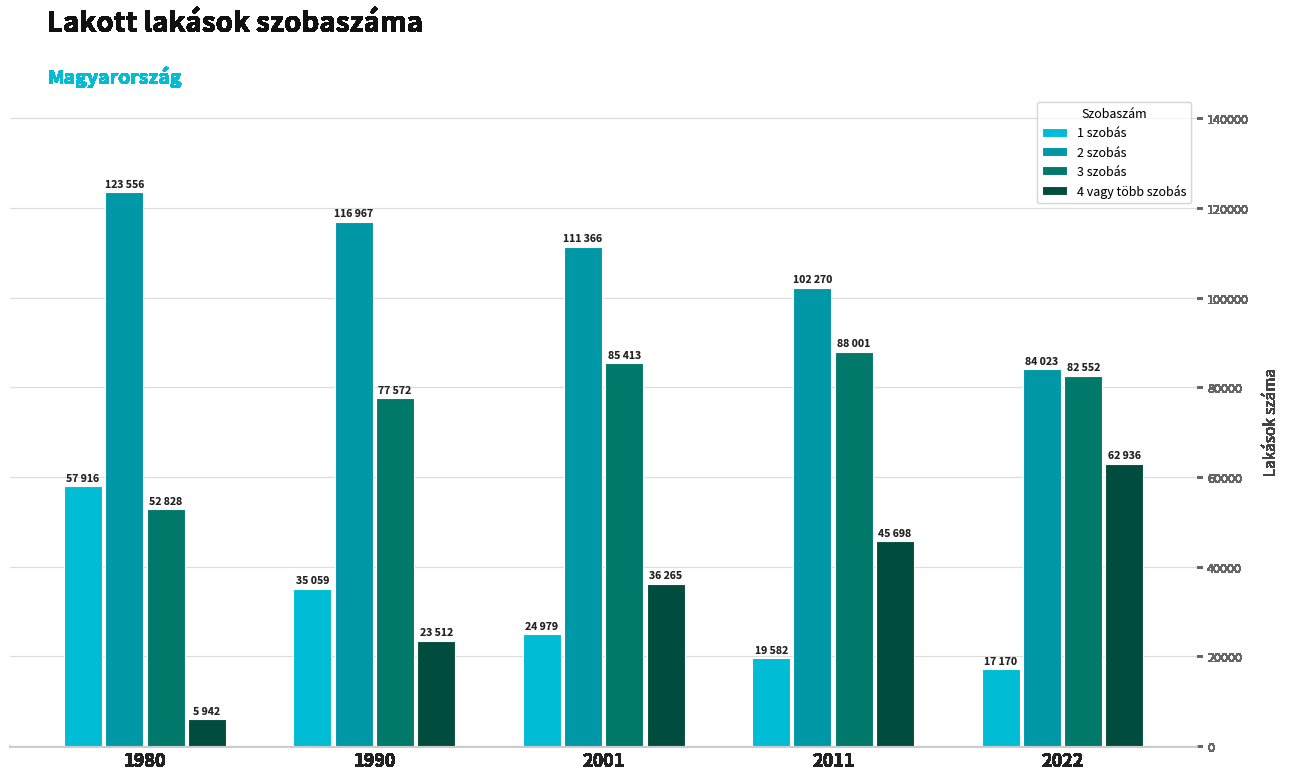

What is the difference between the highest and lowest values at 2022?

66853